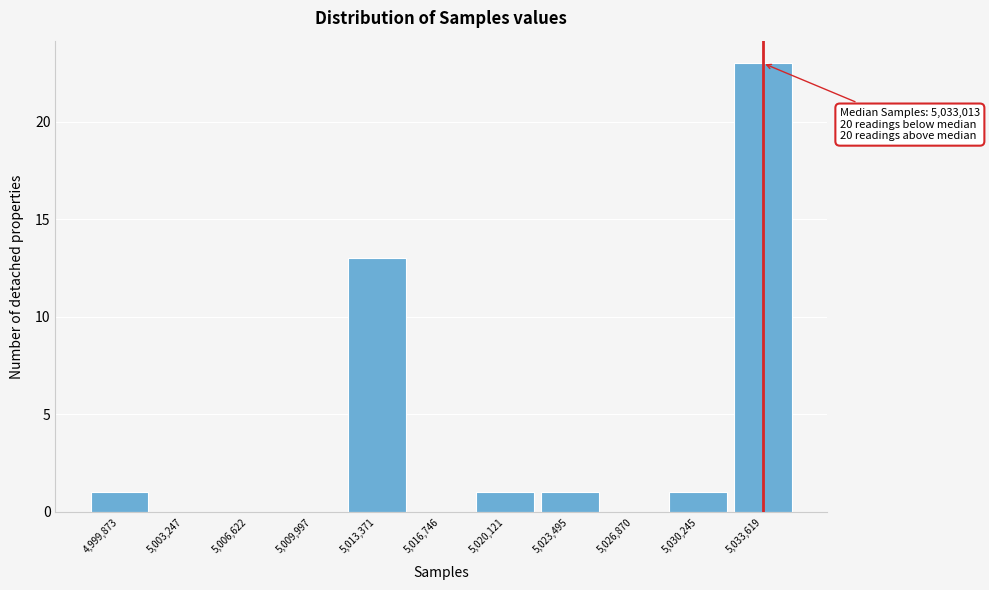

Which range on the x-axis has the tallest bar?

5032000 to 5035500